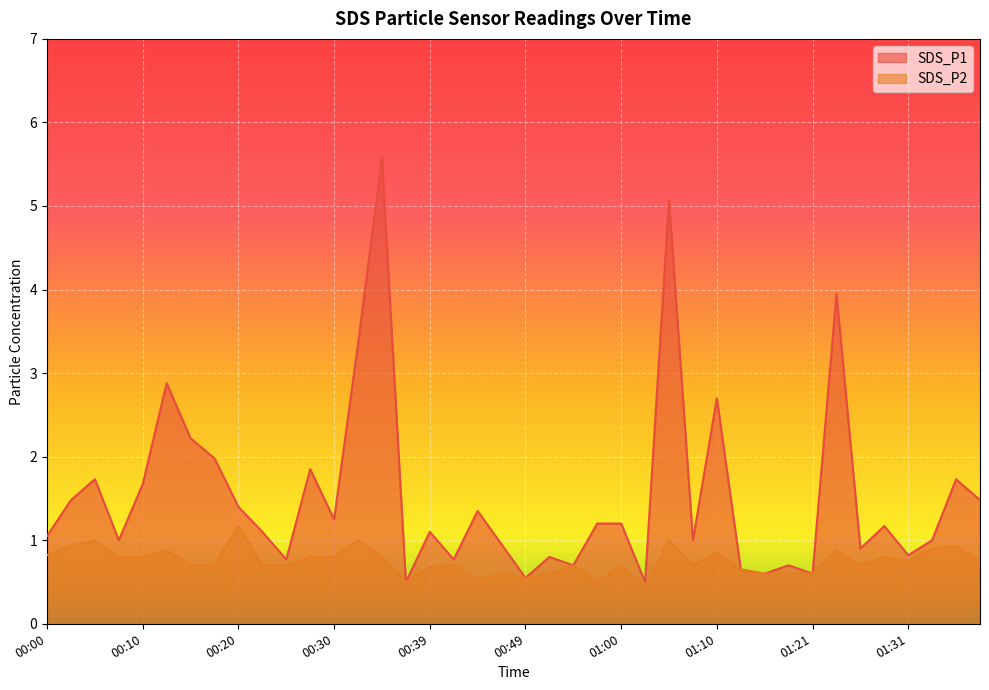

Is the value of SDS_P1 at 00:00 greater than the value of SDS_P2 at 01:38?

Yes